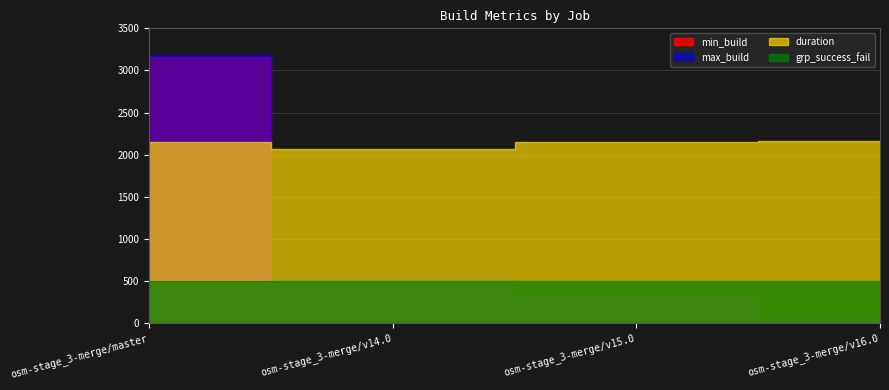

What is the difference between the second highest and second lowest values in the min_build series?

156.0